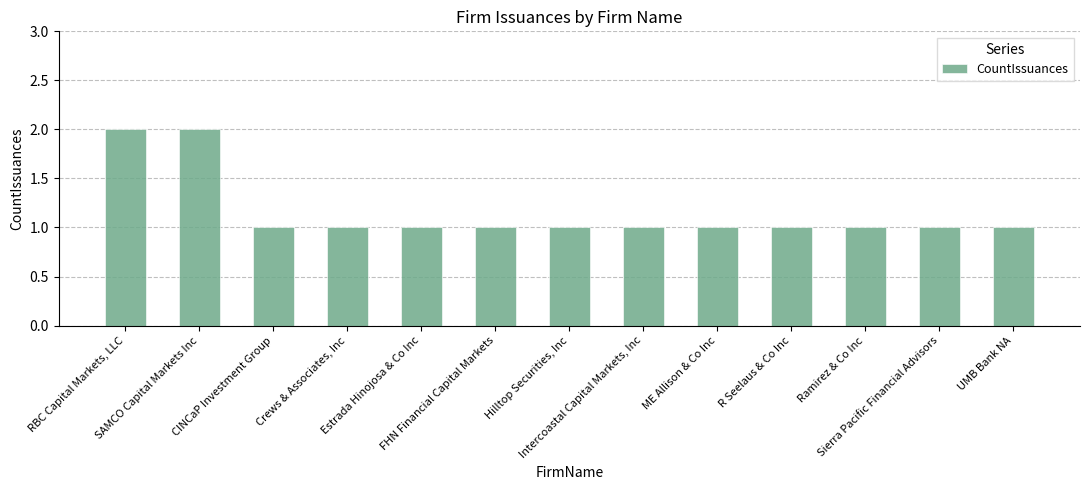

What is the value of the 10th bar from the left?

1